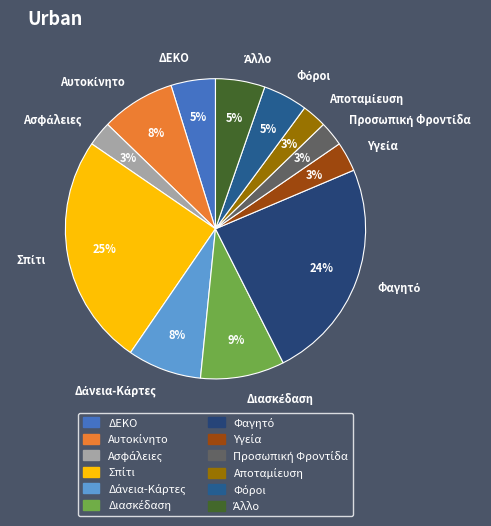

To the nearest percent, what is the difference between the largest and smallest slice percentages?

22%